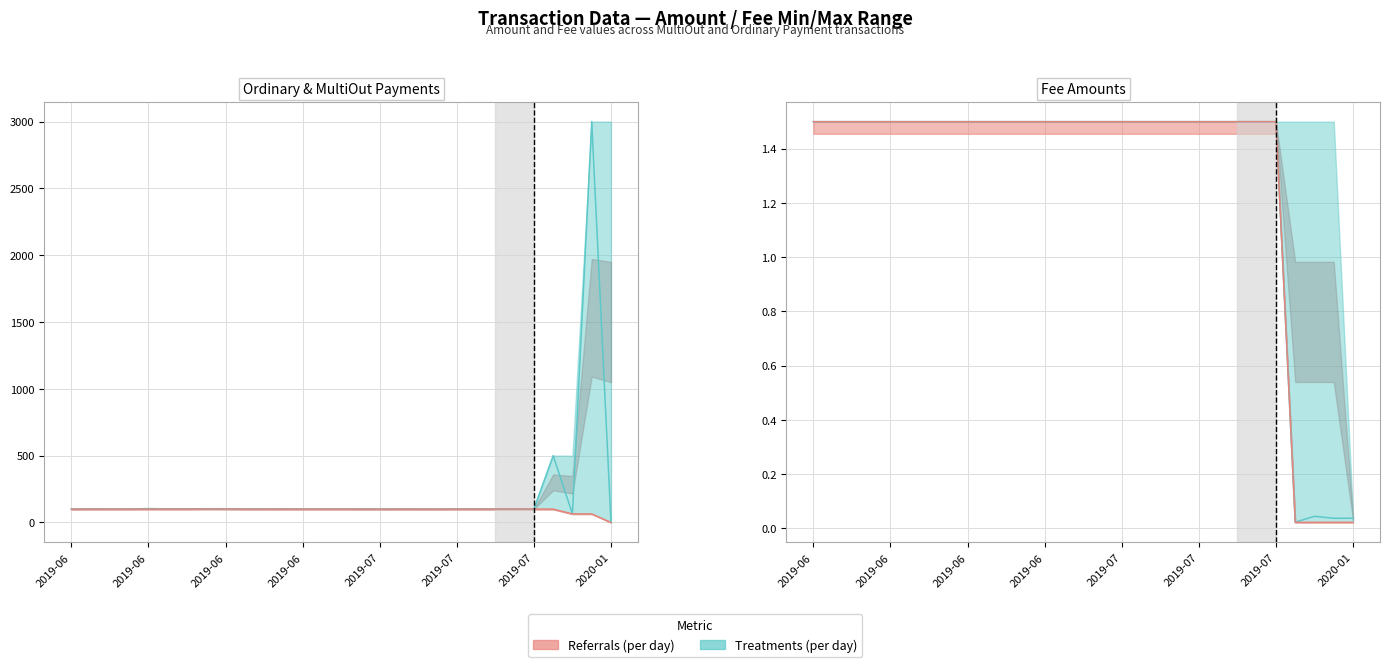

In Fee, how many points are lower than both neighbors (excluding endpoints)?

1